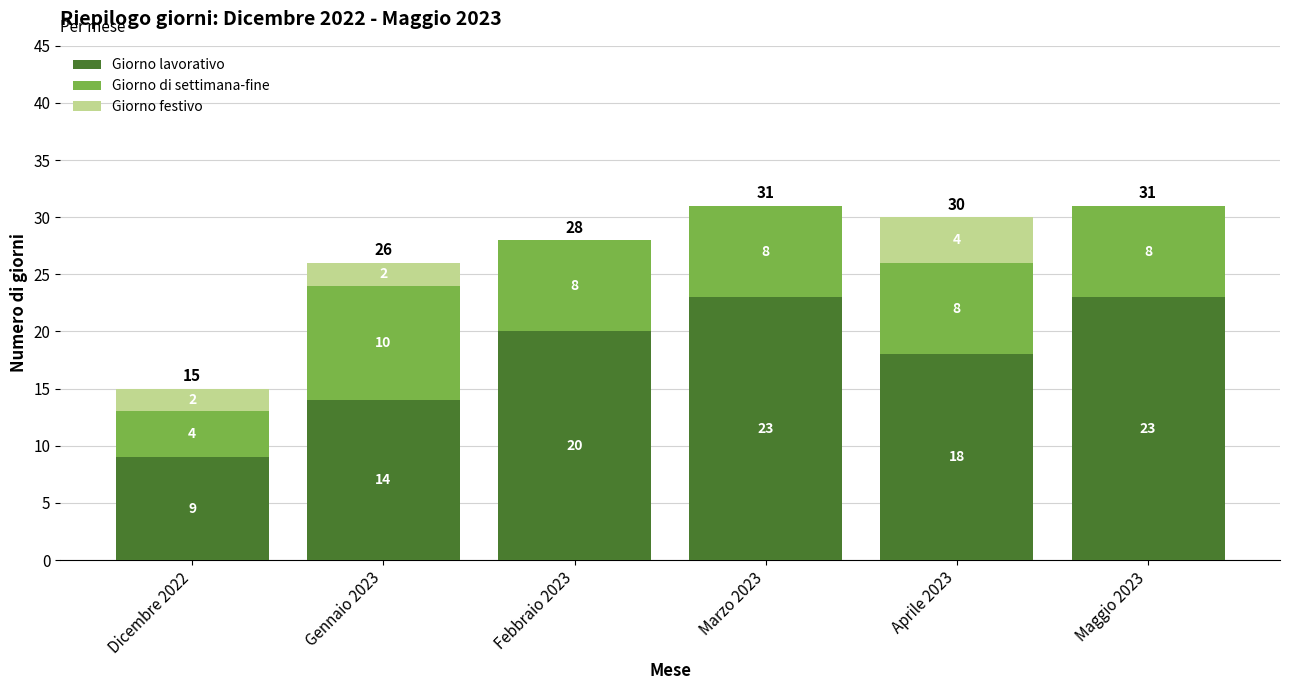

What is the sum of all Giorno lavorativo values?

107